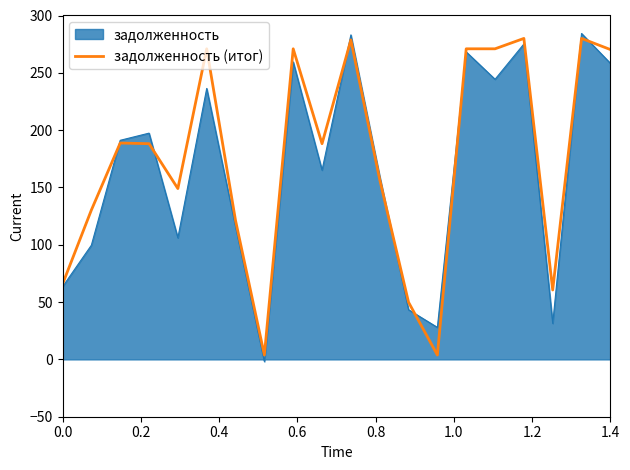

What is the maximum value for задолженность?

284.3